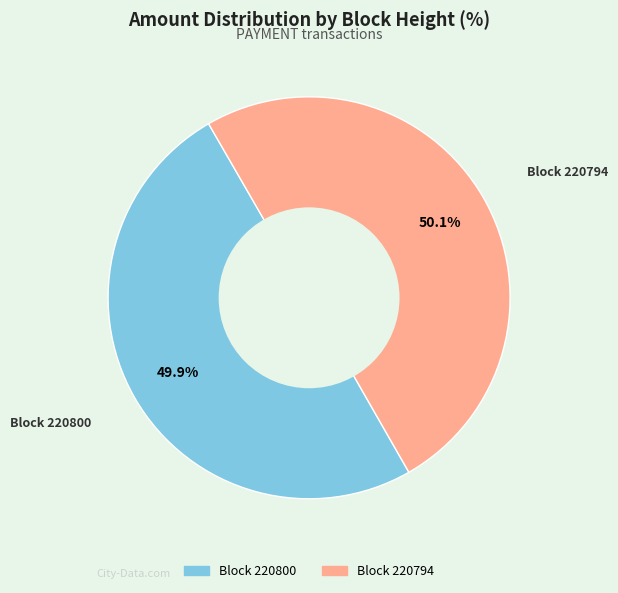

Is there a majority slice in this chart?

Yes